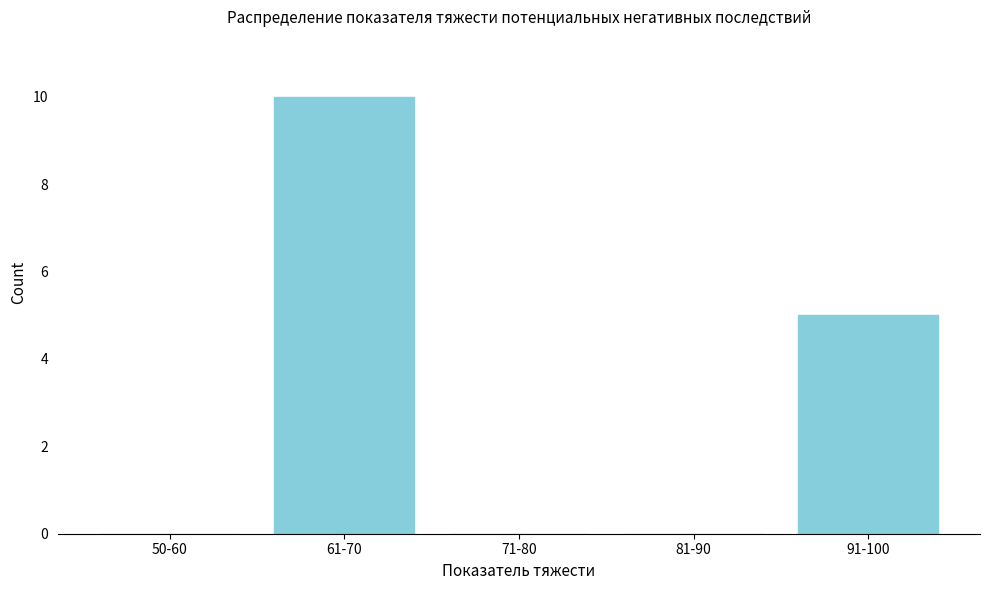

Reading right to left, extract all data points from this chart.

91-100=5	81-90=0	71-80=0	61-70=10	50-60=0